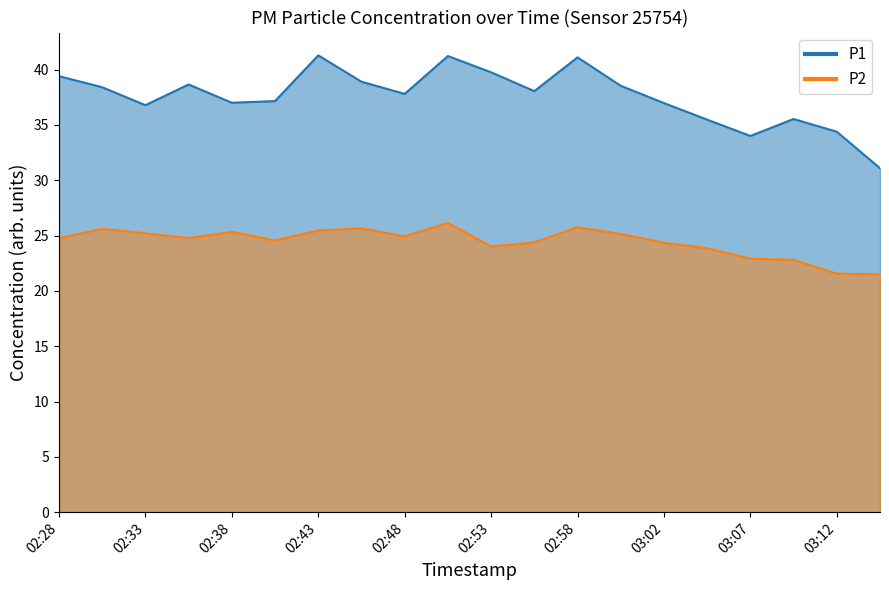

What is the difference between the second highest and second lowest values in the P2 series?

4.2